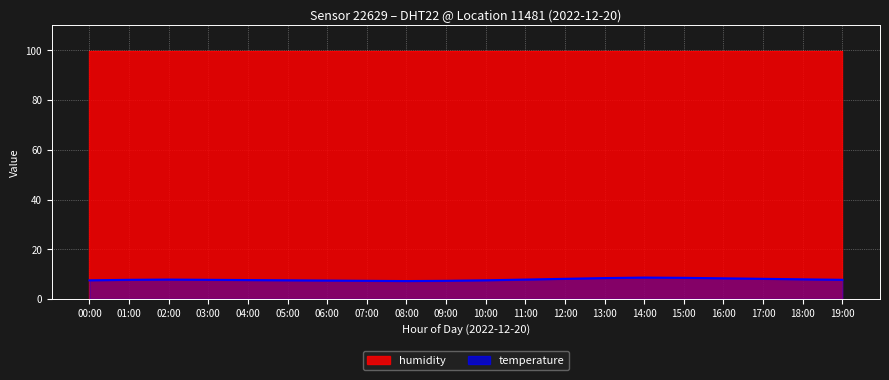

True or false: the data shows 1.7 at 11:00.

False